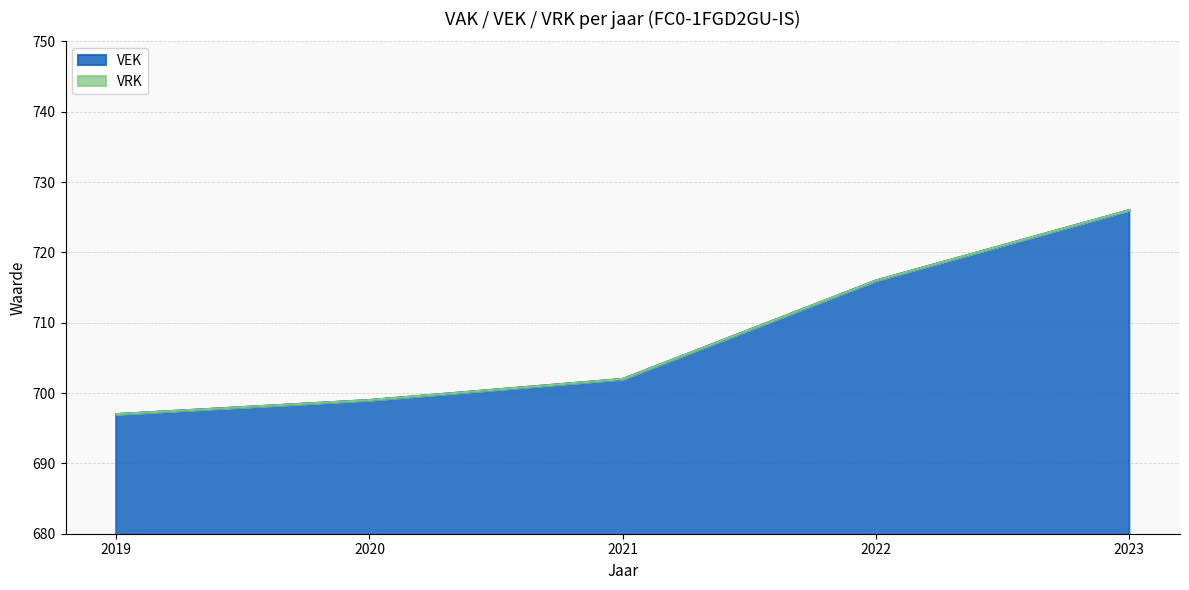

Where does the data first go above 702?

2022